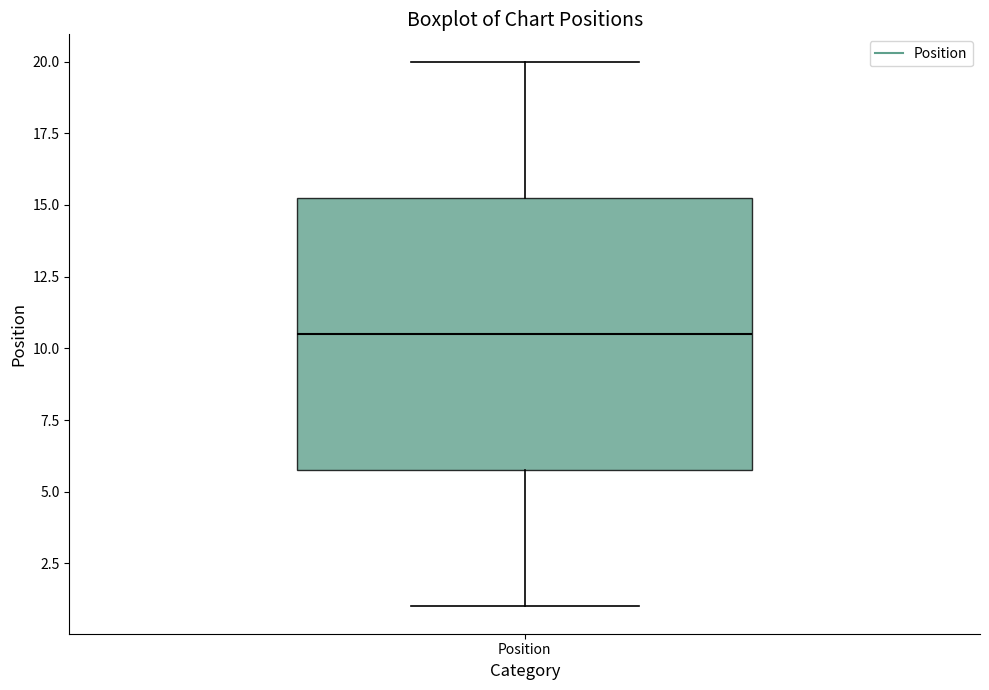

Transcribe this box plot: give where the median line is, the range the box spans, and where the two whiskers end, as read against the y-axis. The values are not printed on the chart, so give them approximately, as read against the axis.

median 10.5, box 6.0 to 15.5, whiskers 1.0 to 20.0